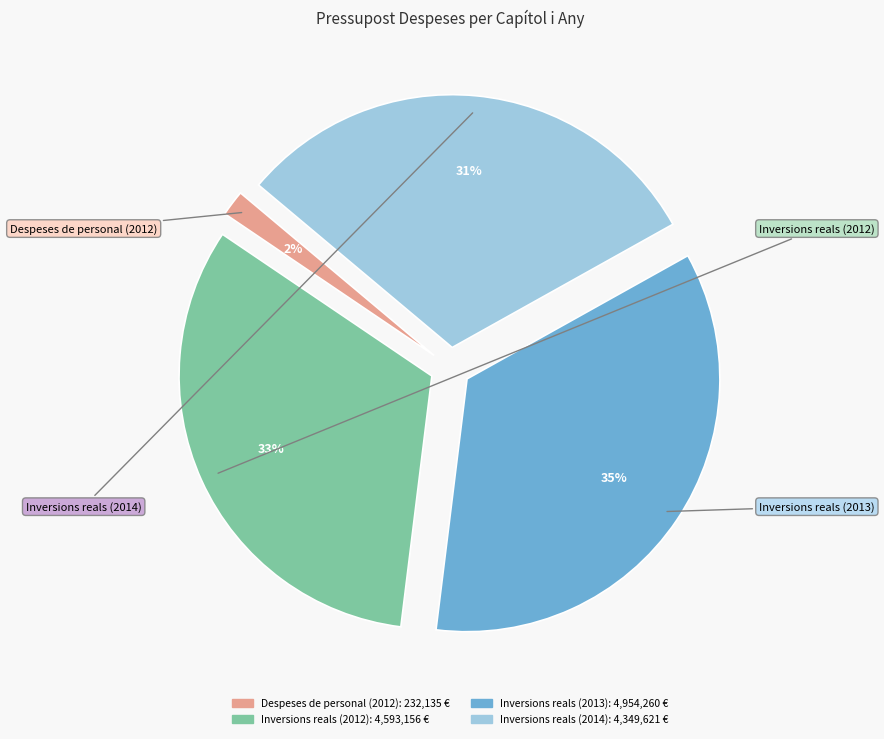

To the nearest percent, what is the difference between the largest and smallest slice percentages?

33%